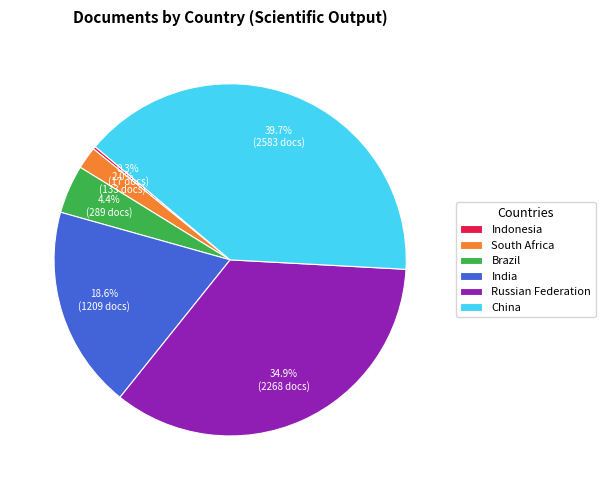

What is the ratio of the value at Russian Federation to the value at China?

0.9